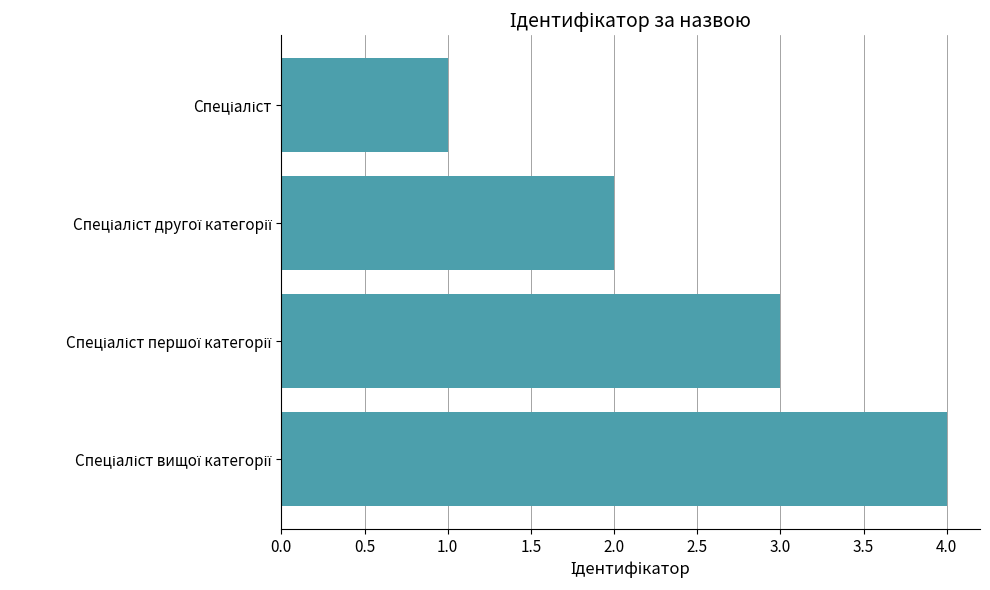

What is the greatest value displayed?

4